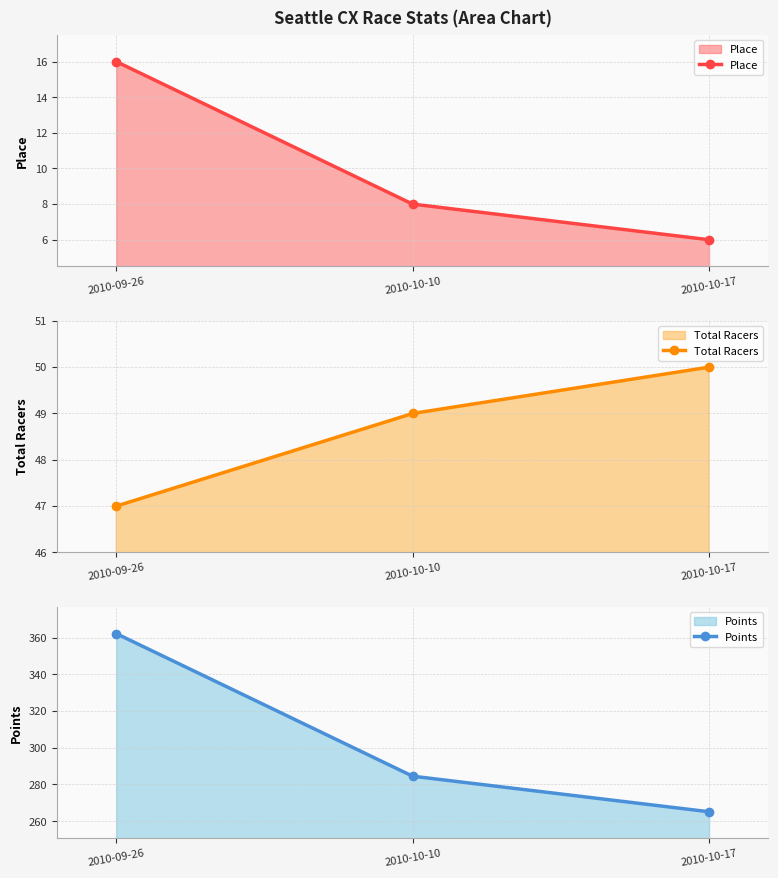

Where is Place nearest to the value 11?

2010-10-10